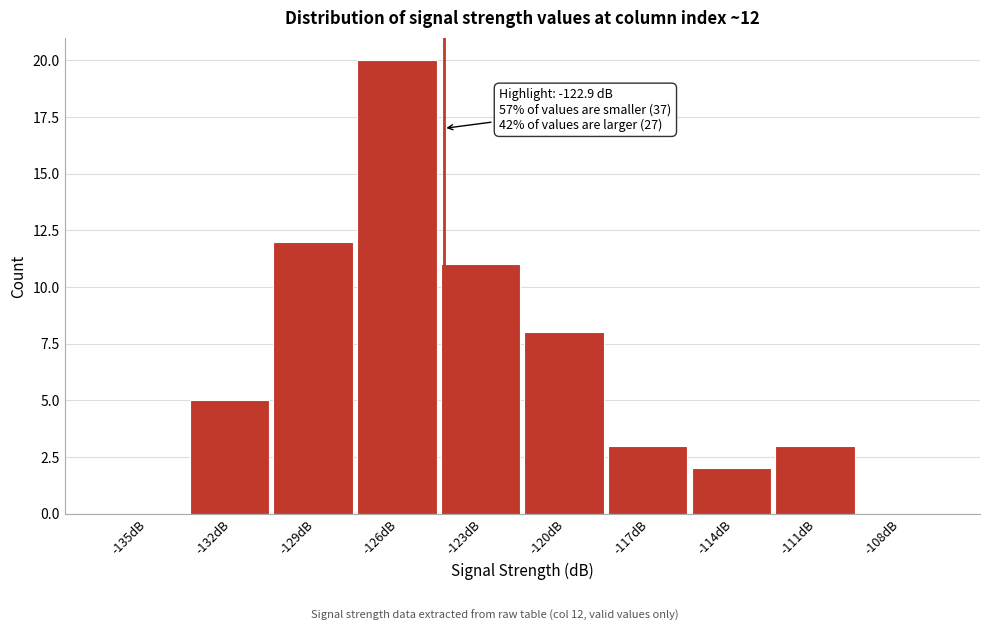

Reading right to left, transcribe all the data shown in this chart.

-108dB=0	-111dB=3	-114dB=2	-117dB=3	-120dB=8	-123dB=11	-126dB=20	-129dB=12	-132dB=5	-135dB=0